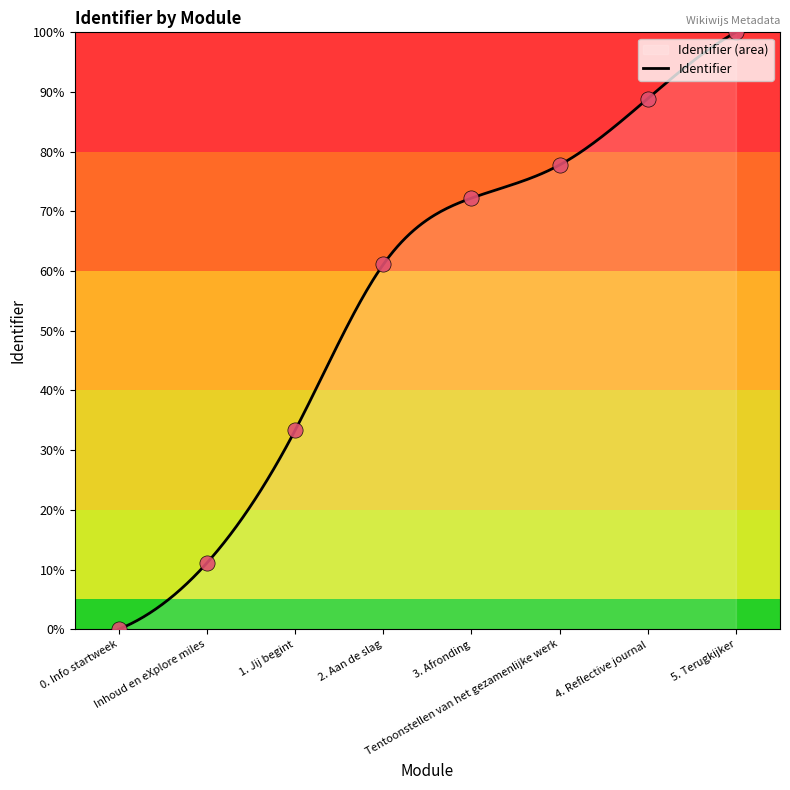

Approximately how many times larger is the value at 3. Afronding compared to 5. Terugkijker?

0.7